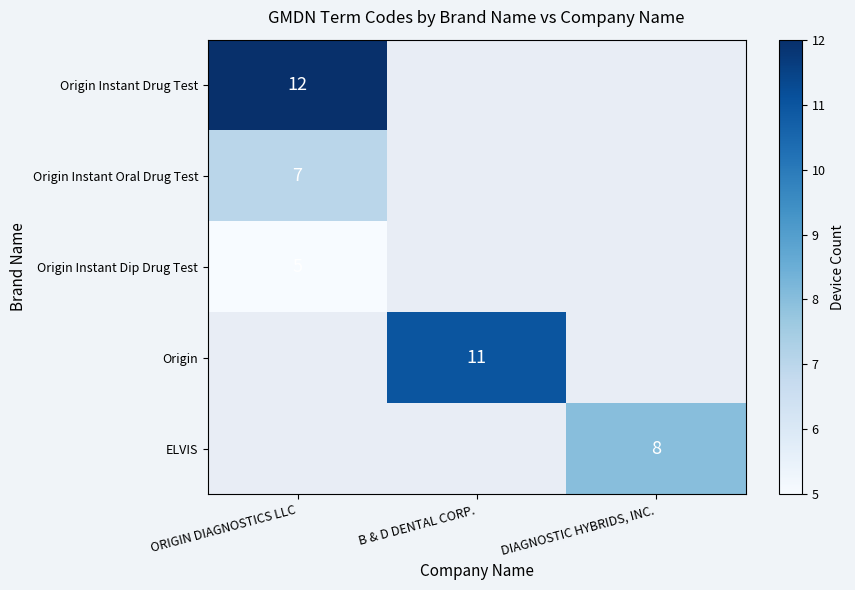

Is the value of Origin at B & D DENTAL CORP. greater than the value of Origin Instant Dip Drug Test at ORIGIN DIAGNOSTICS LLC?

Yes